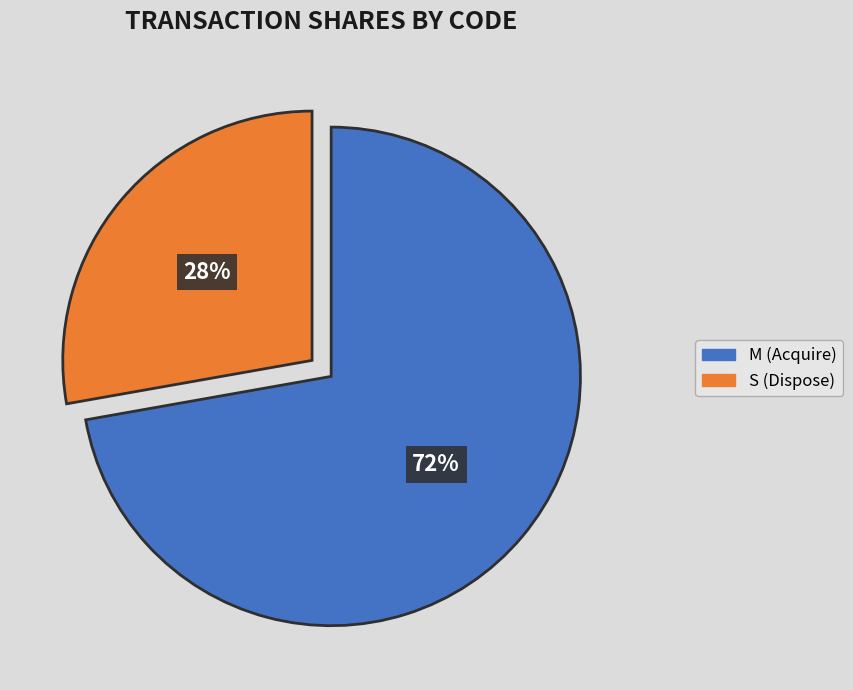

Rank the categories by value from highest to lowest.

M (Acquire), S (Dispose)